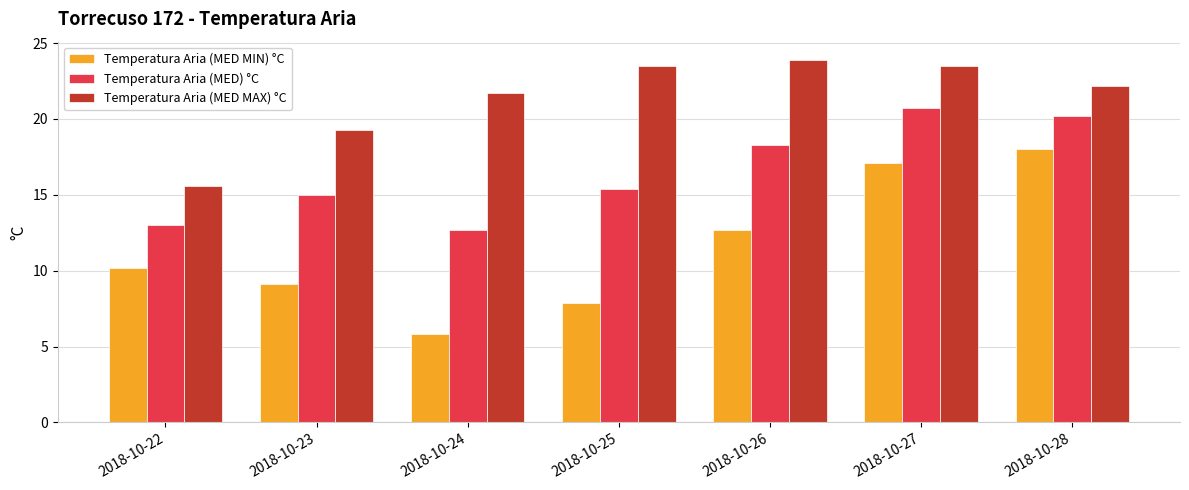

What are all the series names shown in the legend?

Temperatura Aria (MED MIN) °C, Temperatura Aria (MED) °C, Temperatura Aria (MED MAX) °C